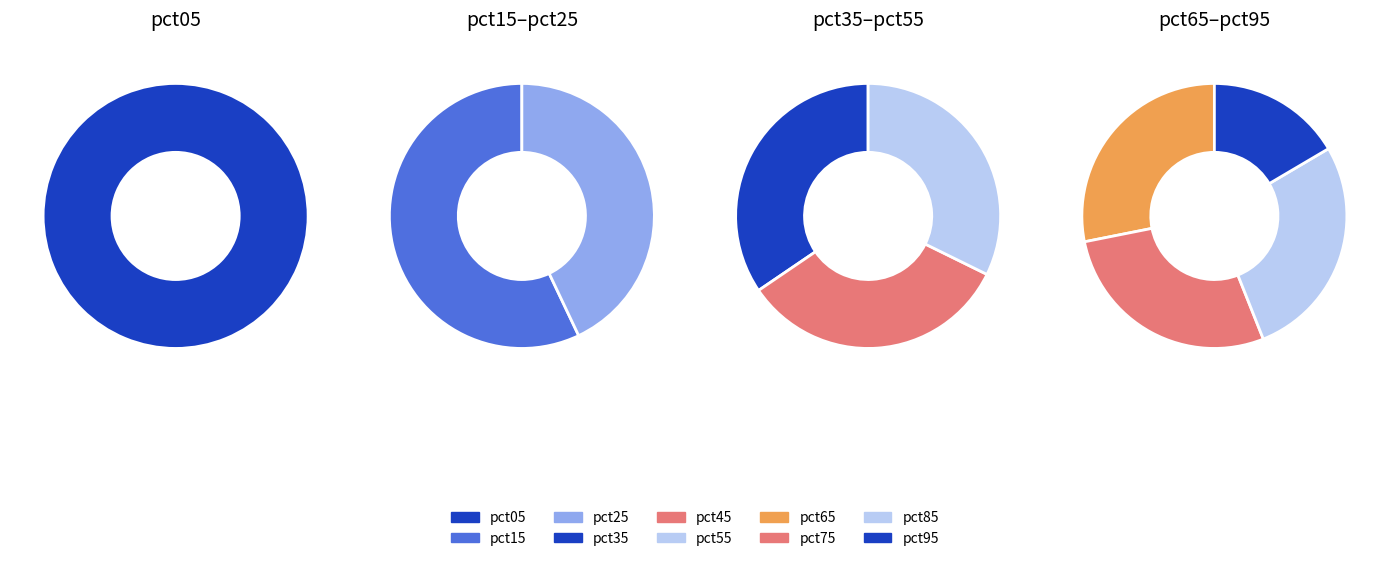

What is the largest slice in the pie chart?

pct05